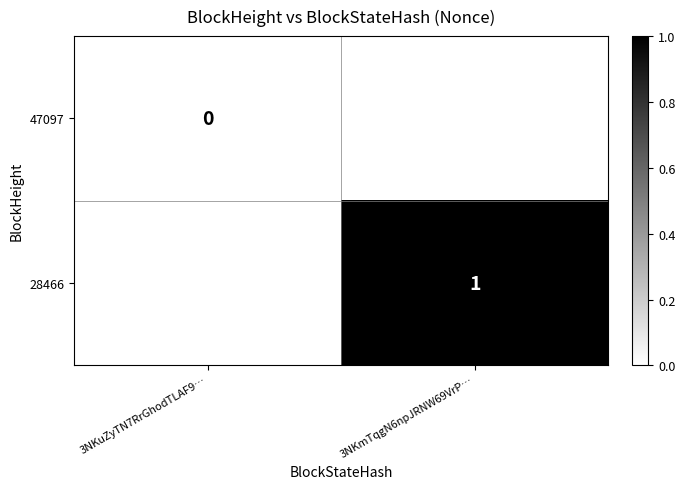

Is it true that 28466 equals 1 at 3NKmTqgN6npJRNW69VrP…?

True